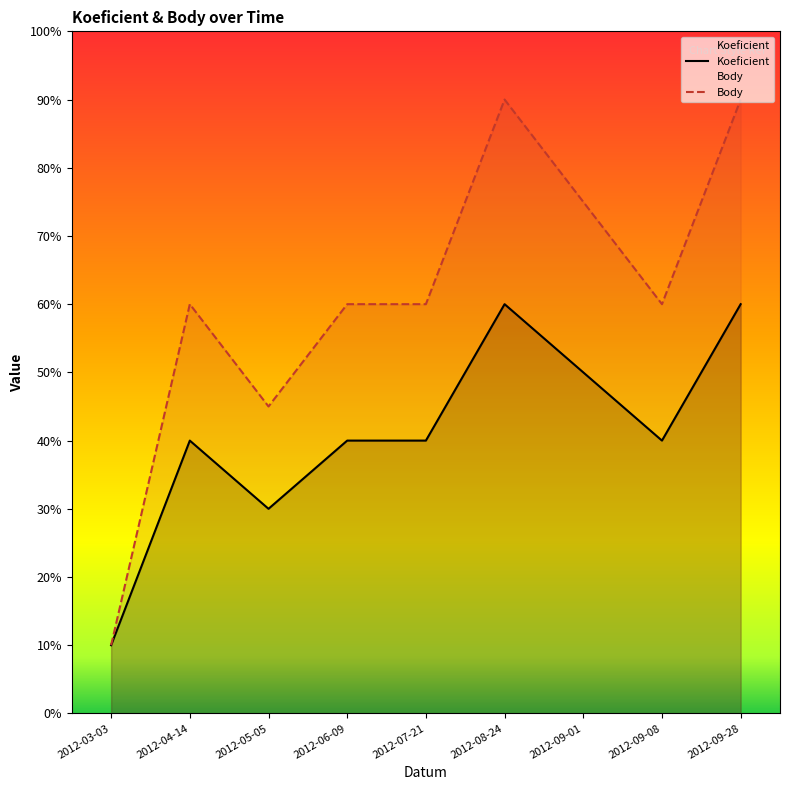

At which category is the sum across all series the highest?

2012-08-24